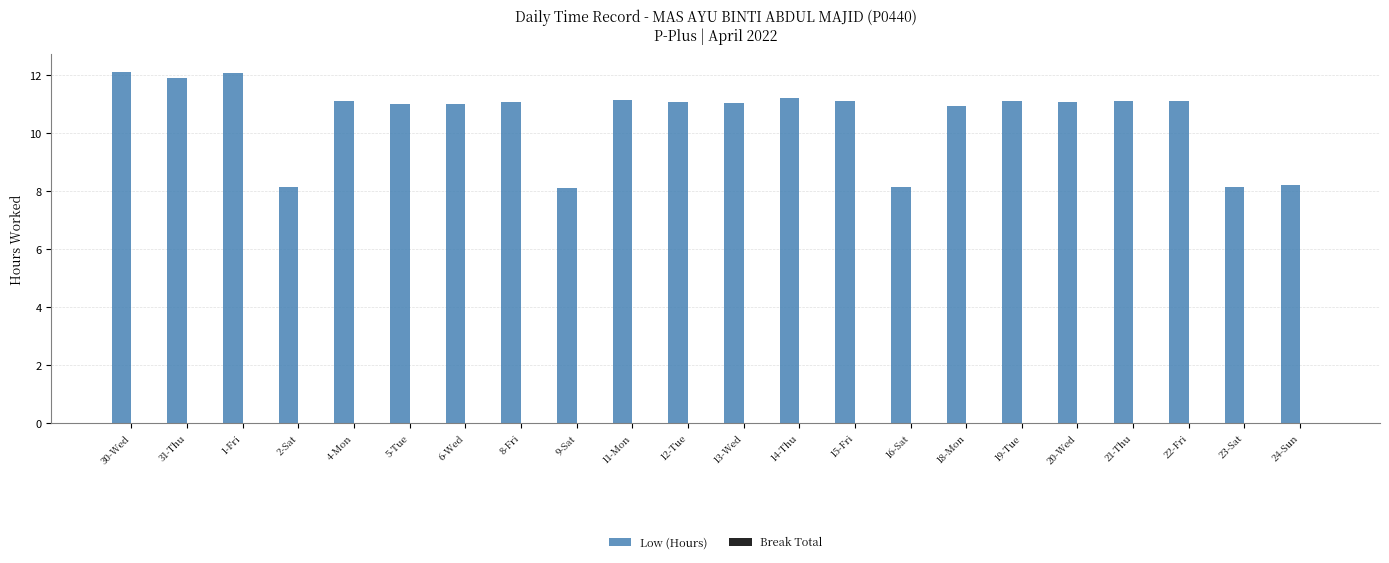

What is the change in value from 5-Tue to 9-Sat?

-2.9